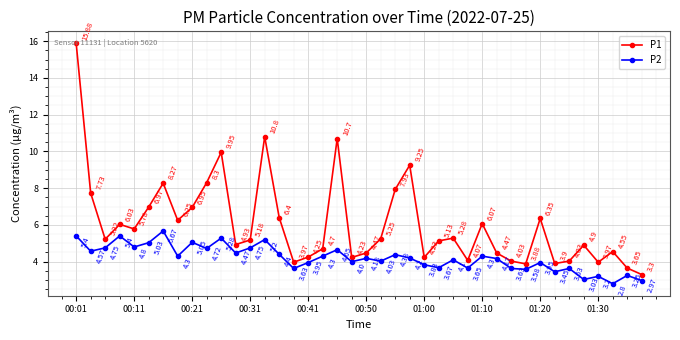

Which series has the largest range (max minus min)?

P1